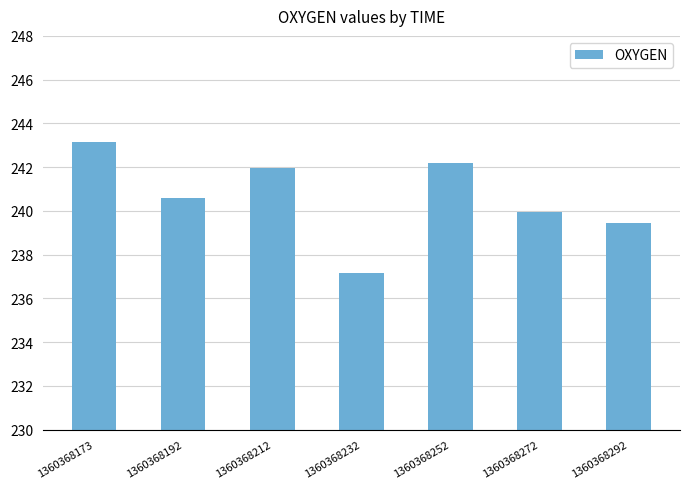

What is the difference between the values at 1360368212 and 1360368173?

1.2